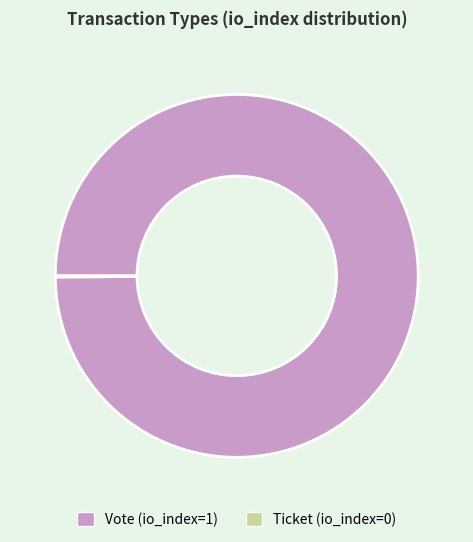

Is it true that Vote is 88% of the pie?

False